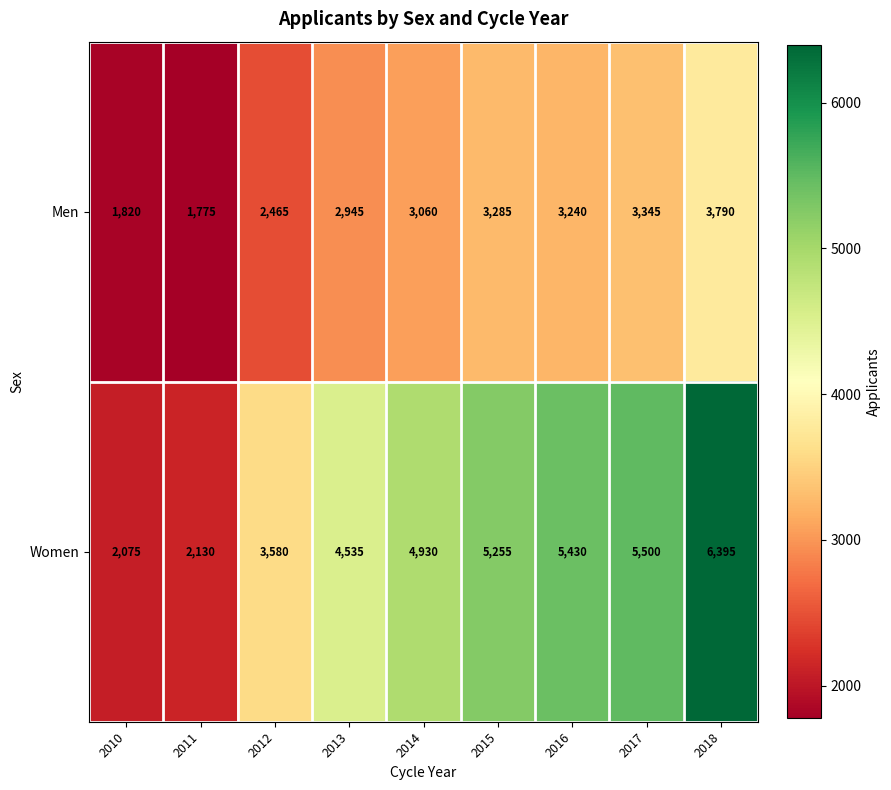

Between 2016 and 2017, which series saw the biggest shift?

Men